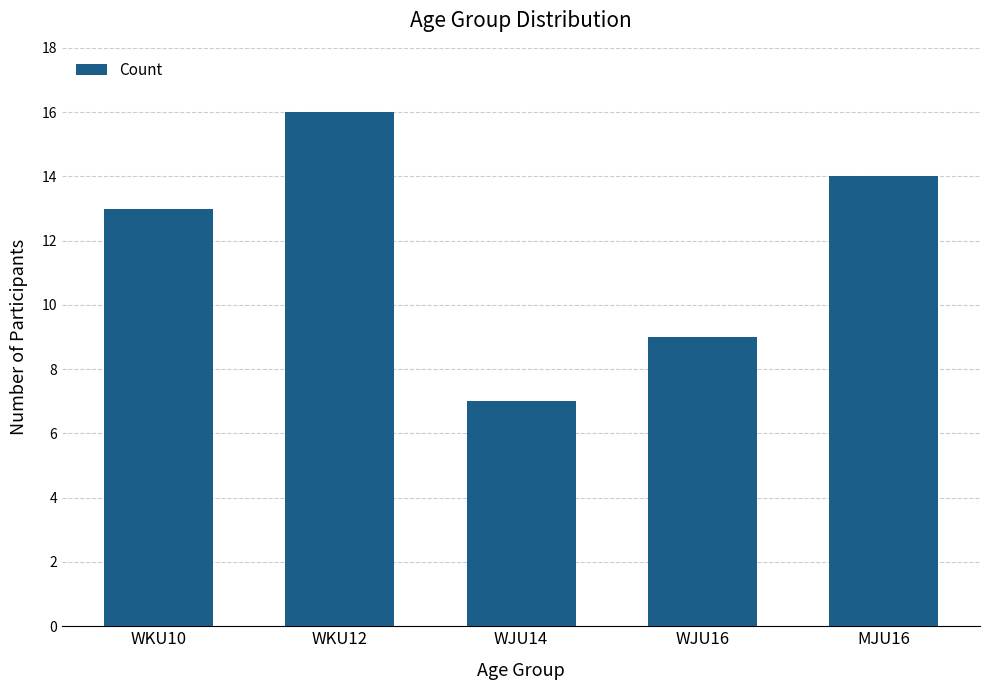

Reading left to right, list all the values displayed in this chart.

13	16	7	9	14